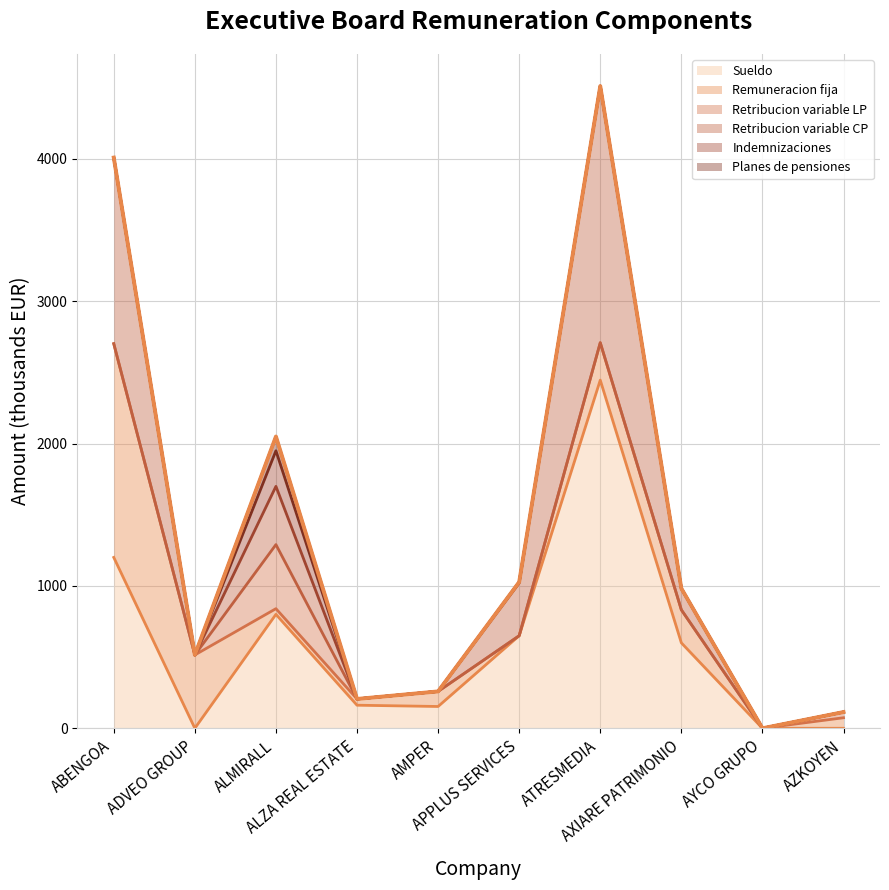

Where does the Retribucion variable CP series first go above 150?

ABENGOA